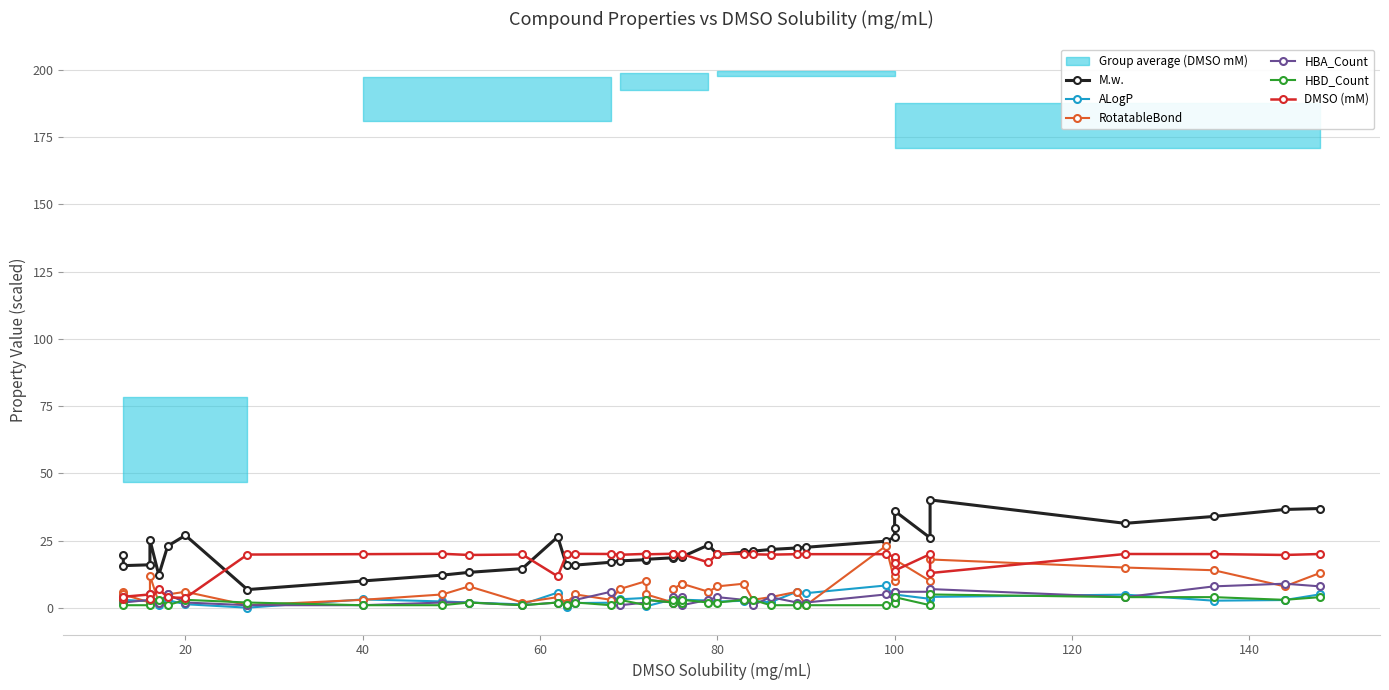

What is the difference between the maximum and minimum values in the HBD_Count series?

4.0